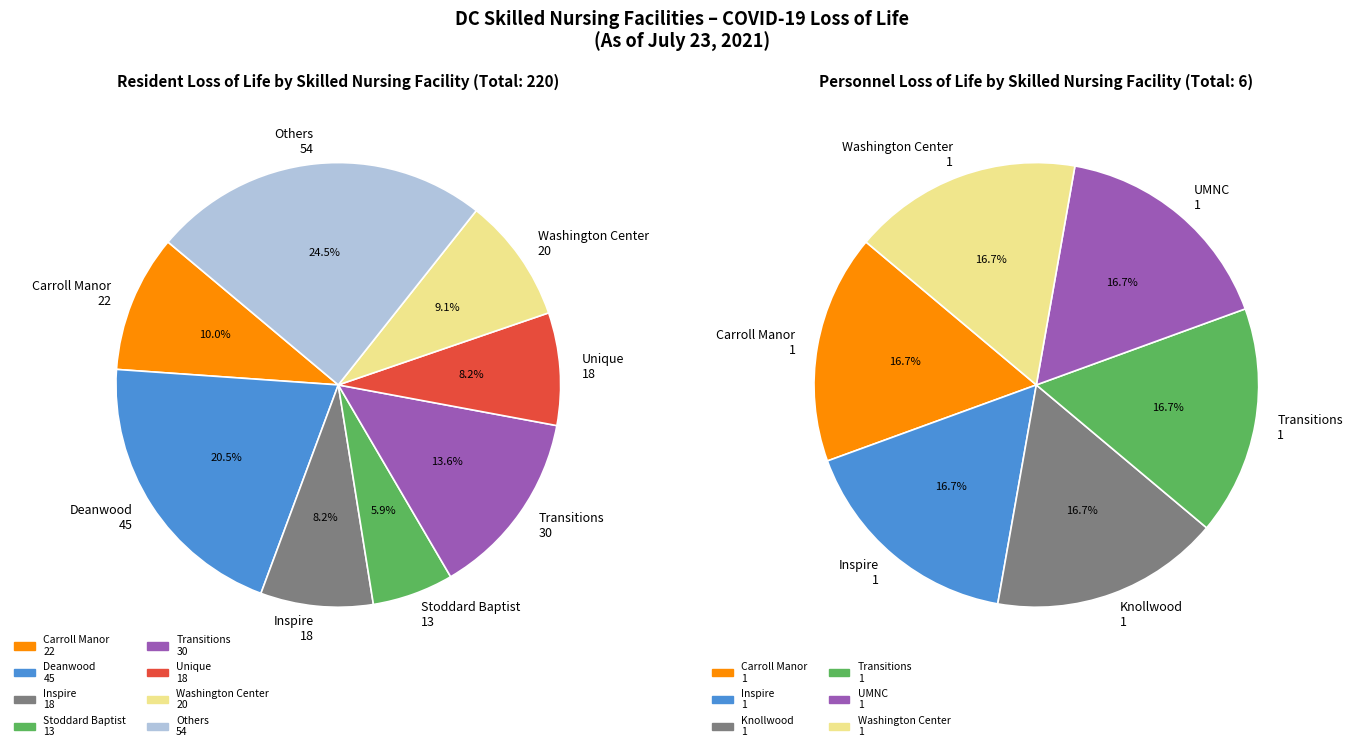

Is there a majority slice in this chart?

No